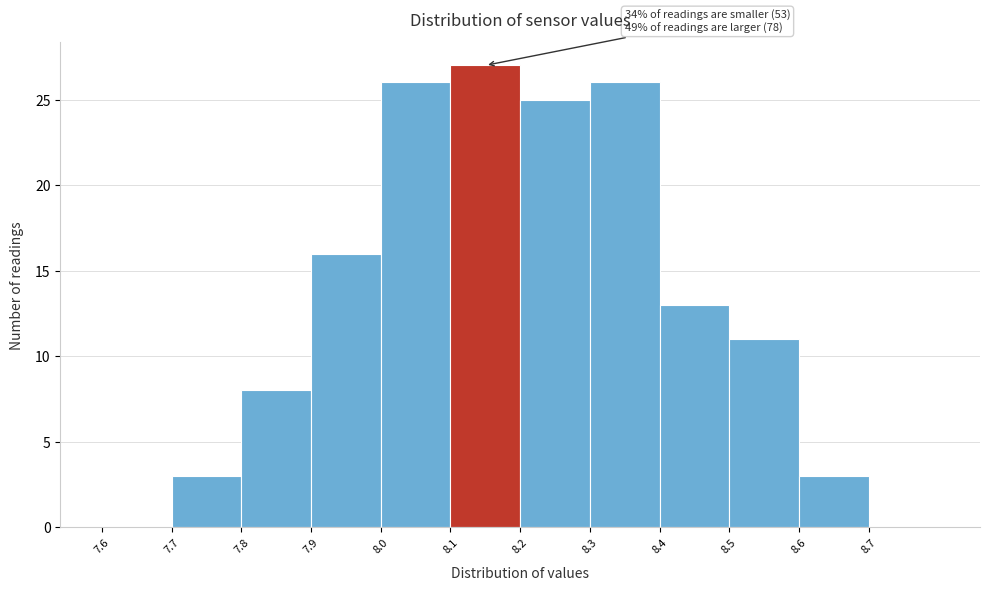

Over which range of the x-axis is the bar tallest?

8.1 to 8.2